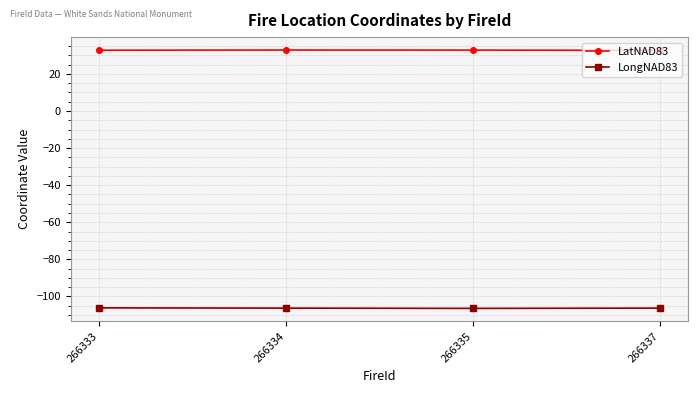

The value of LongNAD83 at 266335 is -25.2. True or false?

False